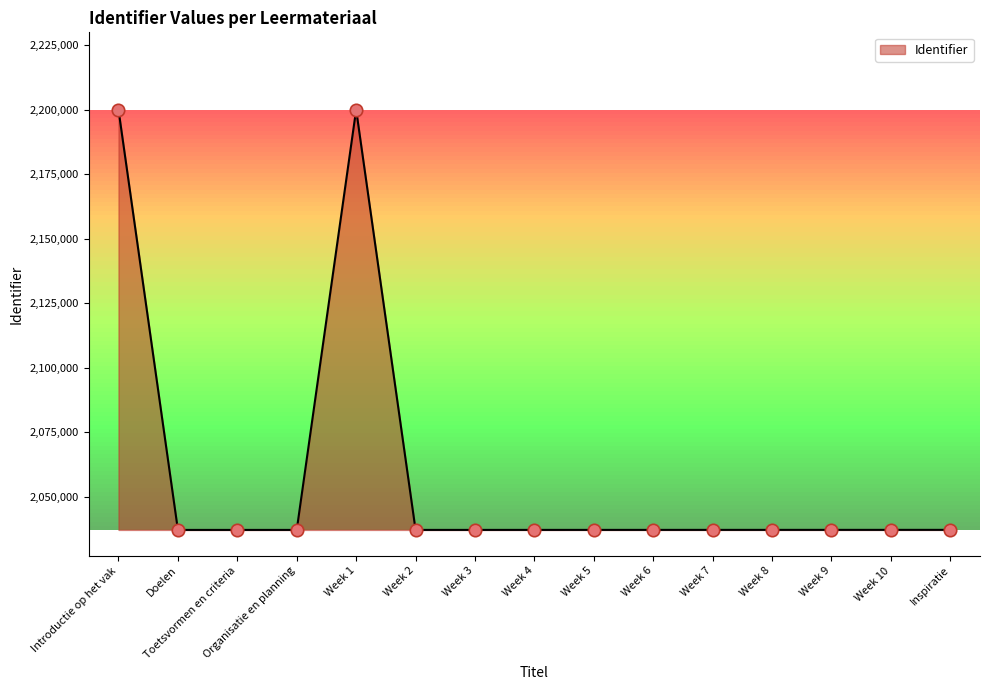

What is the change in value from Introductie op het vak to Week 10?

-162995